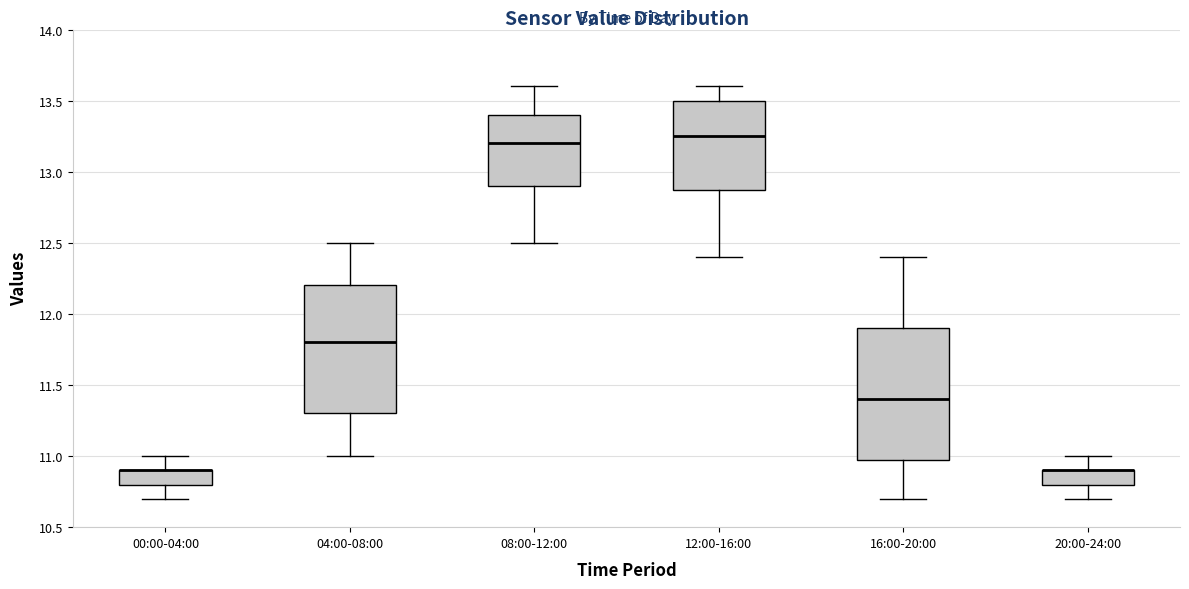

Where does the median line of the box for 16:00-20:00 sit on the y-axis? The values are not printed on the chart, so give them approximately, as read against the axis.

11.40